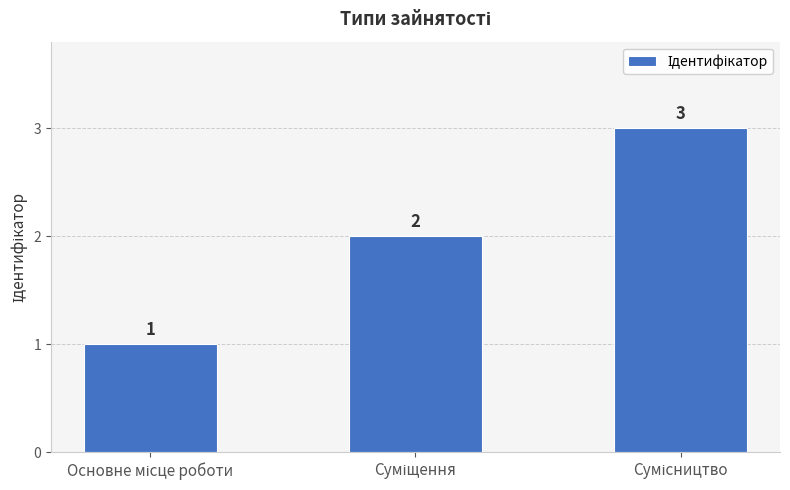

What is the value of the 3rd bar from the left?

3